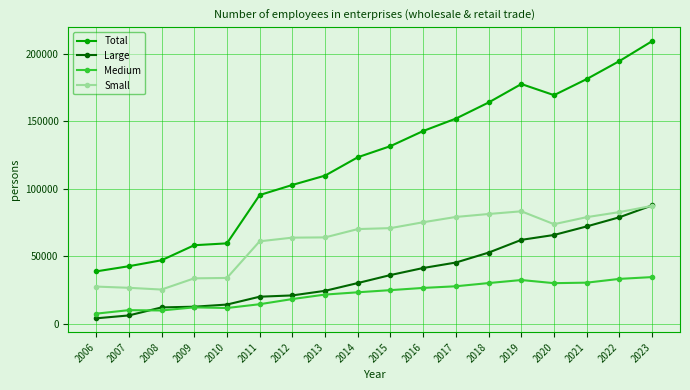

At which category is the sum across all series the highest?

2023